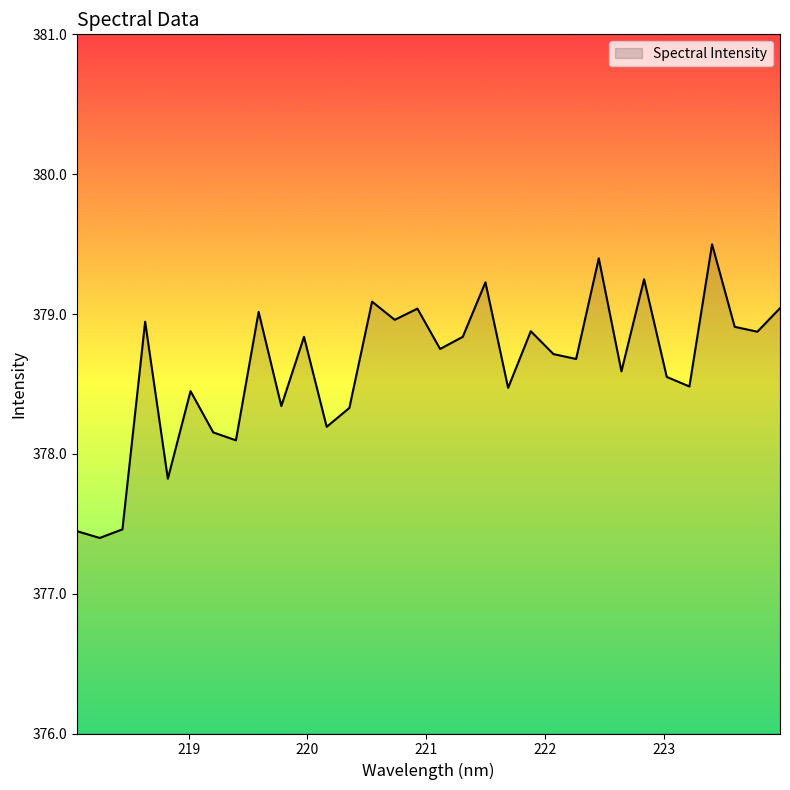

What is the maximum value shown in the chart?

379.5